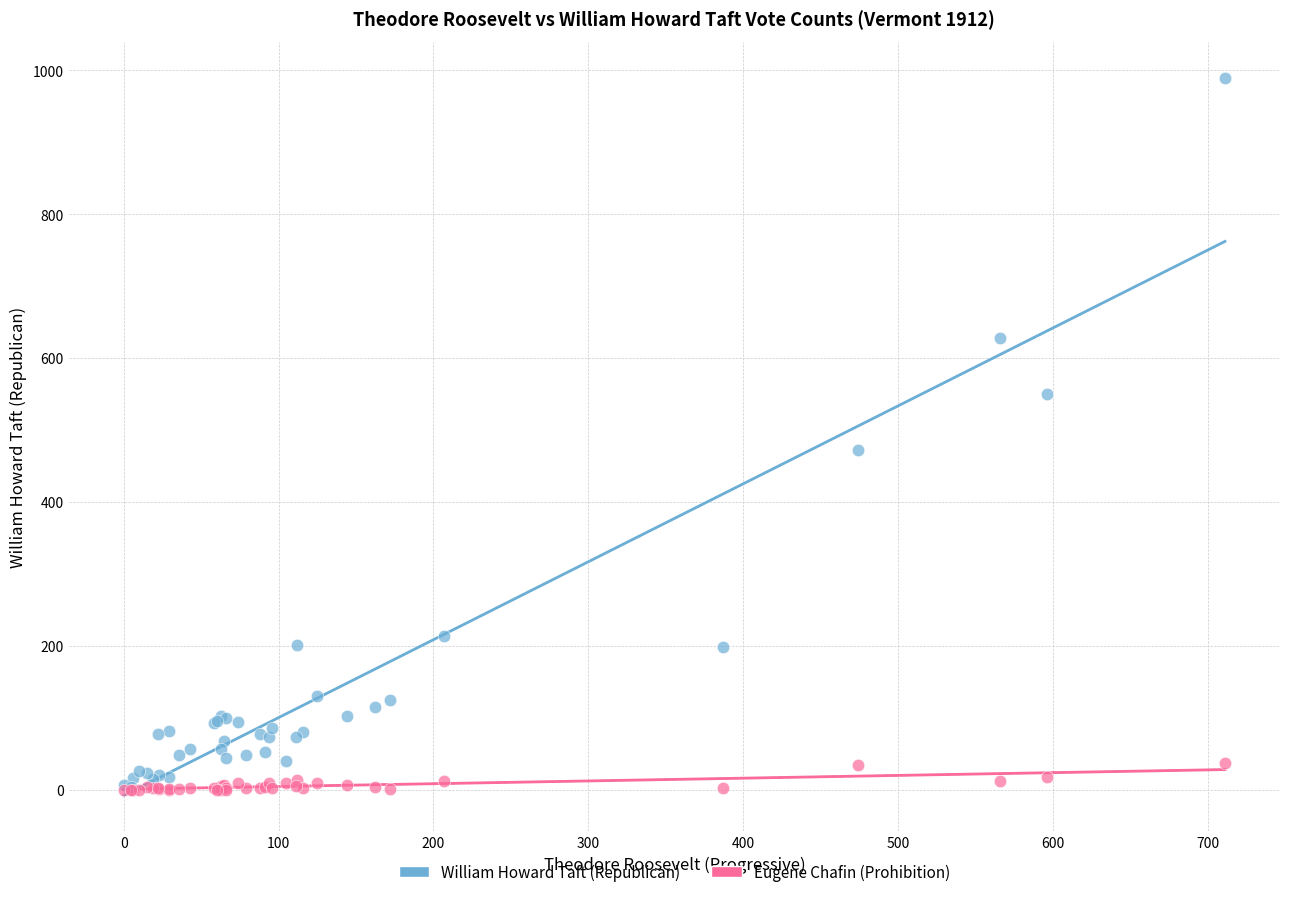

Across all series, what Y value is closest to 495?

472